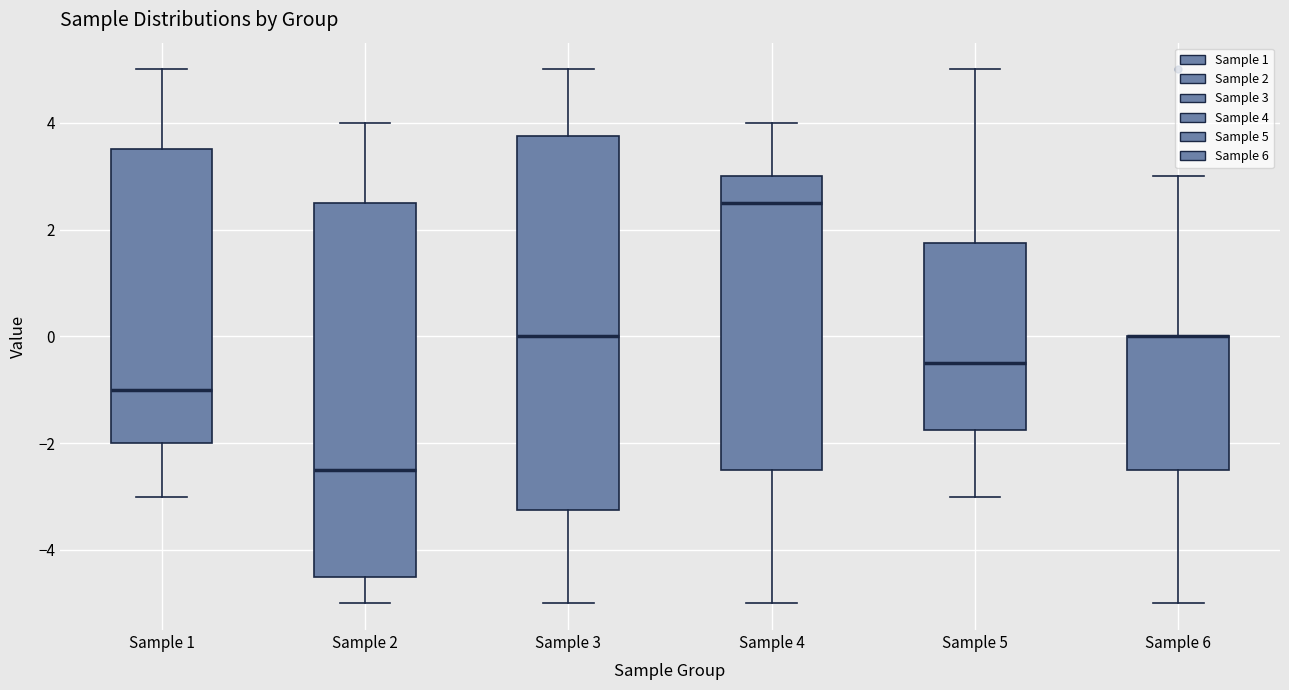

Reading left to right, read every box against the y-axis: the position of its median line, the range the box covers, and the ends of its whiskers. The values are not printed on the chart, so give them approximately, as read against the axis.

Sample 1: median -1.0, box -2.0 to 3.6, whiskers -3.0 to 5.0
Sample 2: median -2.4, box -4.4 to 2.6, whiskers -5.0 to 4.0
Sample 3: median 0.0, box -3.2 to 3.8, whiskers -5.0 to 5.0
Sample 4: median 2.6, box -2.4 to 3.0, whiskers -5.0 to 4.0
Sample 5: median -0.4, box -1.8 to 1.8, whiskers -3.0 to 5.0
Sample 6: median 0.0 (drawn on the box's upper edge), box -2.4 to 0.0, whiskers -5.0 to 3.0